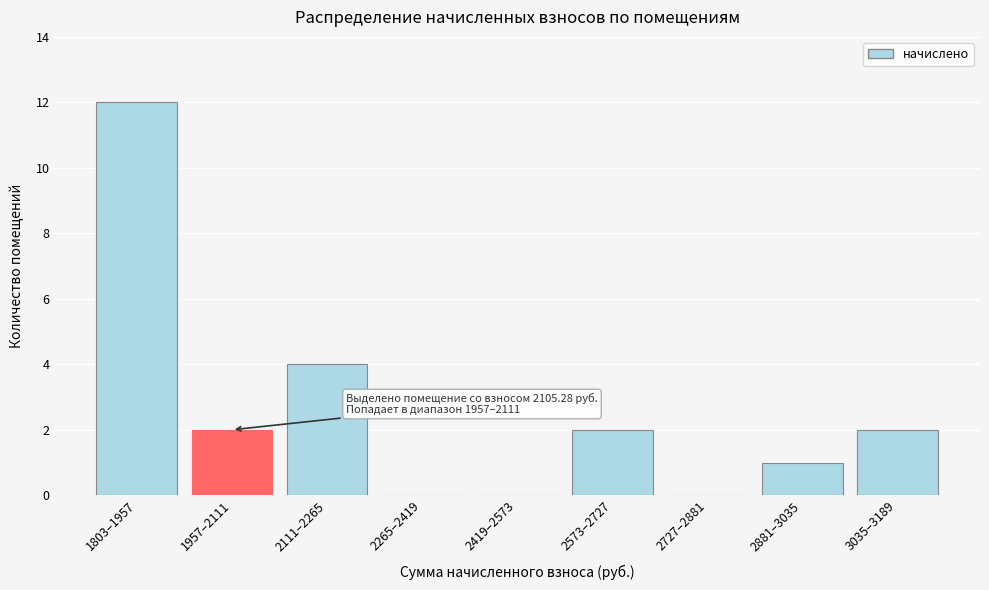

Reading left to right, extract all data points from this chart.

1803–1957=12	1957–2111=2	2111–2265=4	2265–2419=0	2419–2573=0	2573–2727=2	2727–2881=0	2881–3035=1	3035–3189=2